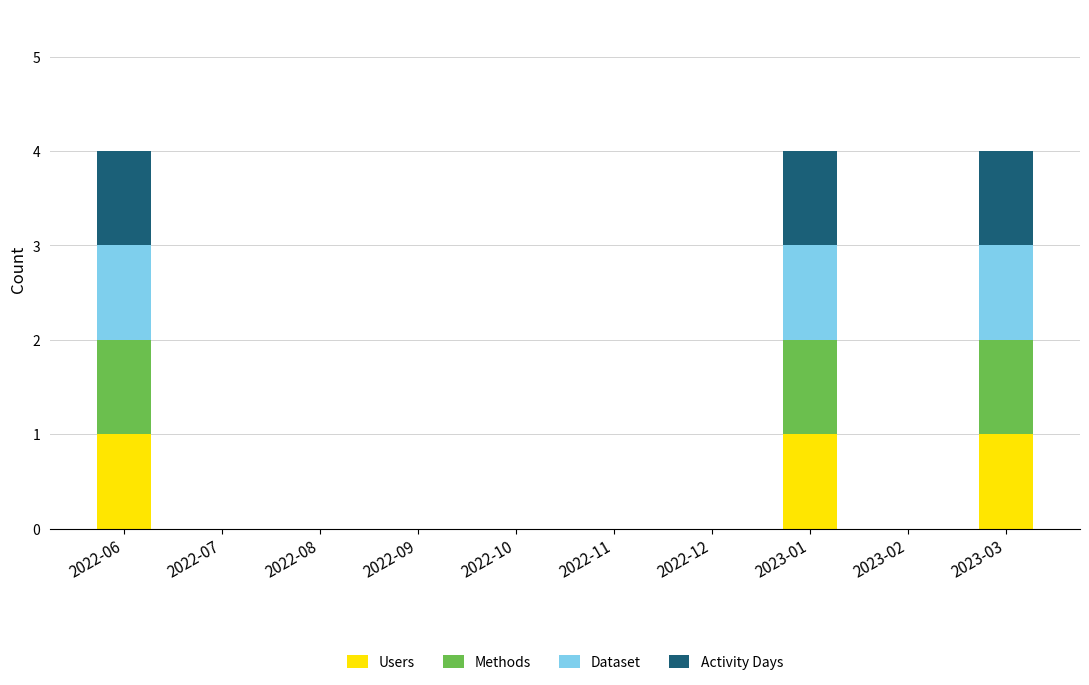

Is it true that Users equals 0 at 2023-02?

True